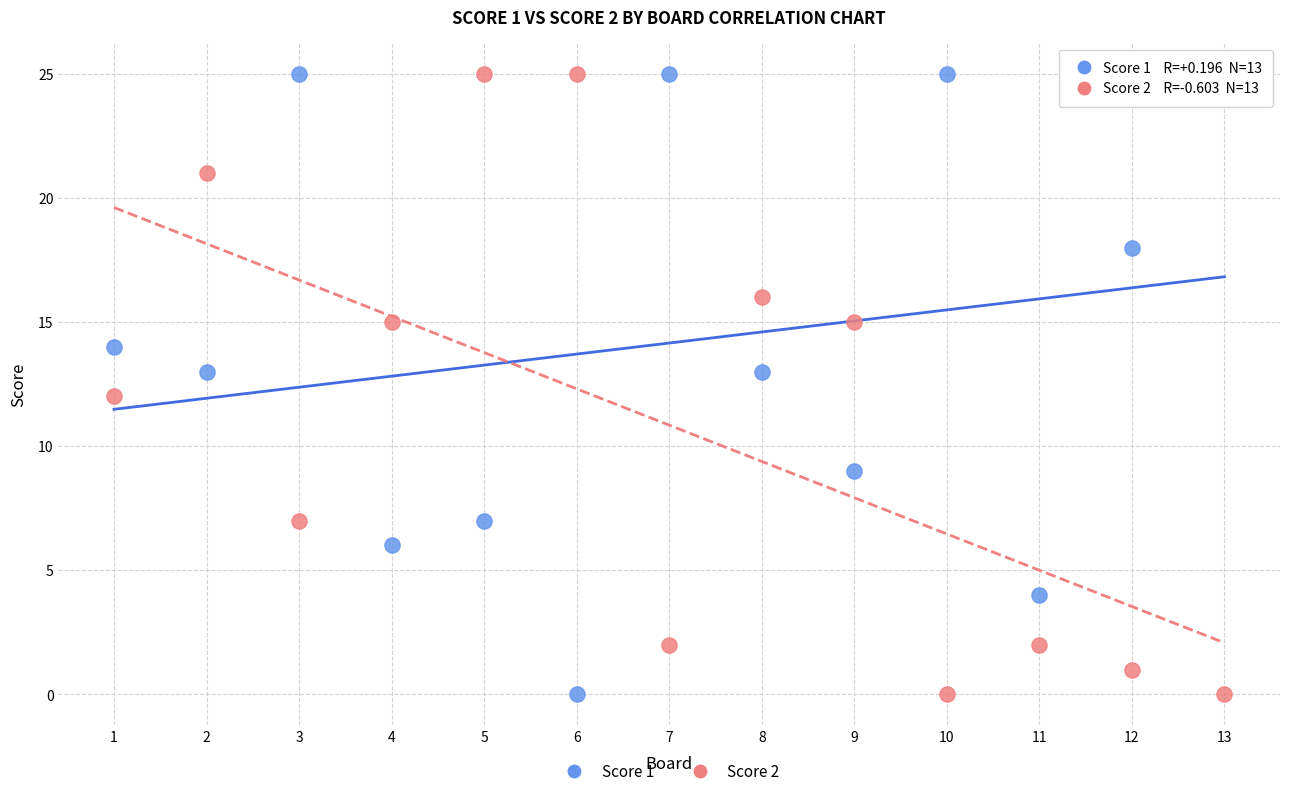

Across all data points, what is the range of Y values (max minus min)?

25